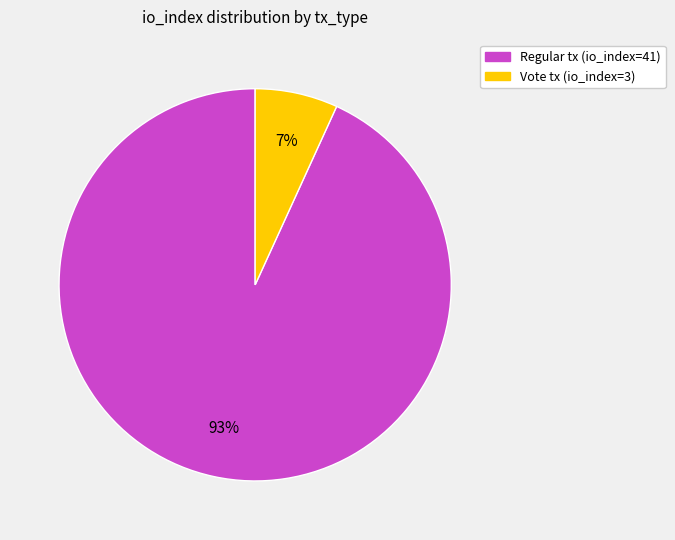

To the nearest percent, what is the average slice percentage?

50%